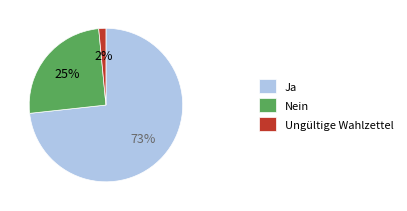

True or false: Ja accounts for 73% of the total.

True